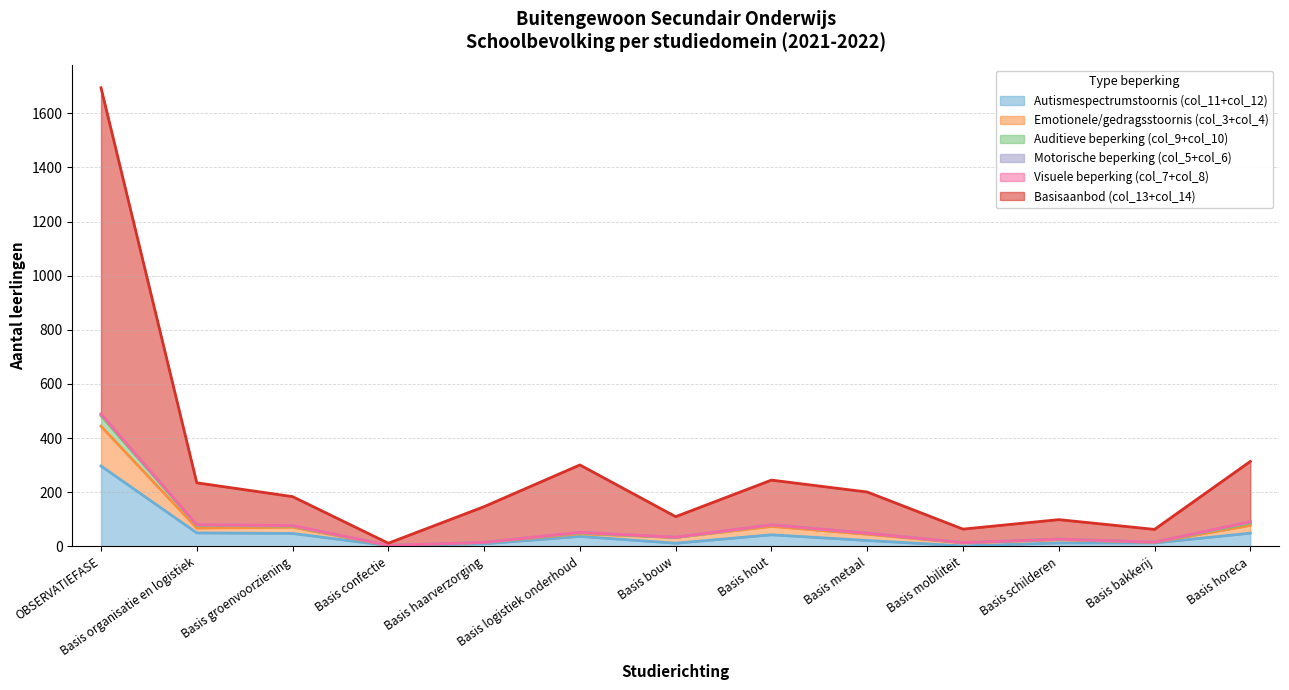

How many lines are shown in the chart?

6